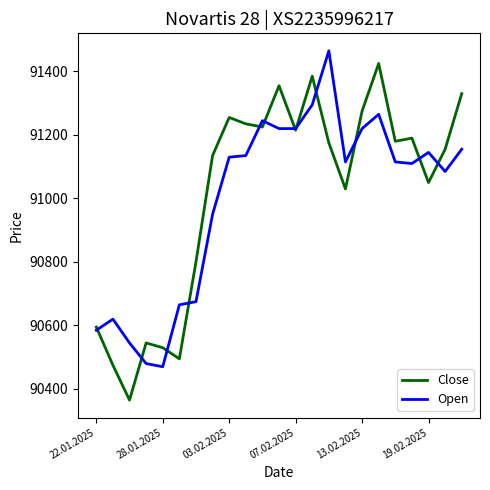

What is the lowest value of the Open series?

90470